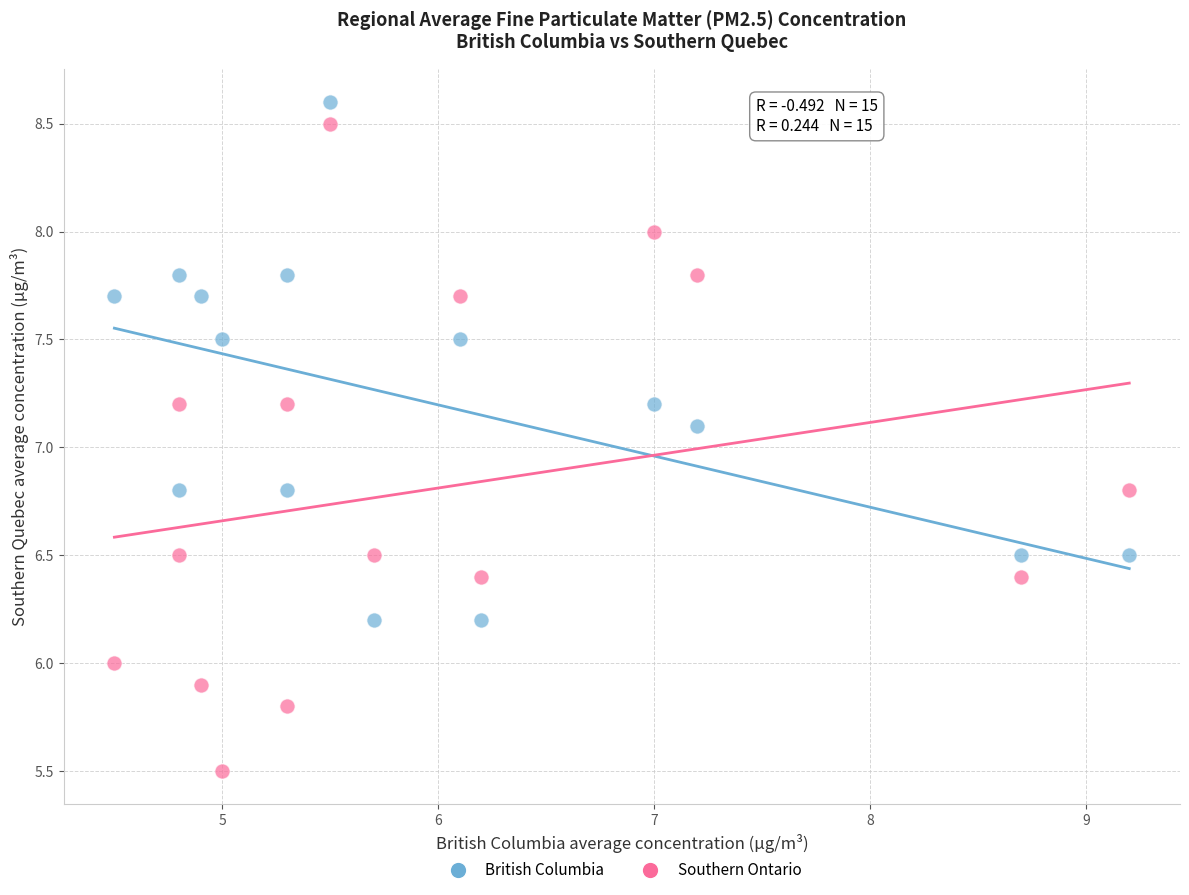

Which series has the widest spread of Y values?

Southern Ontario